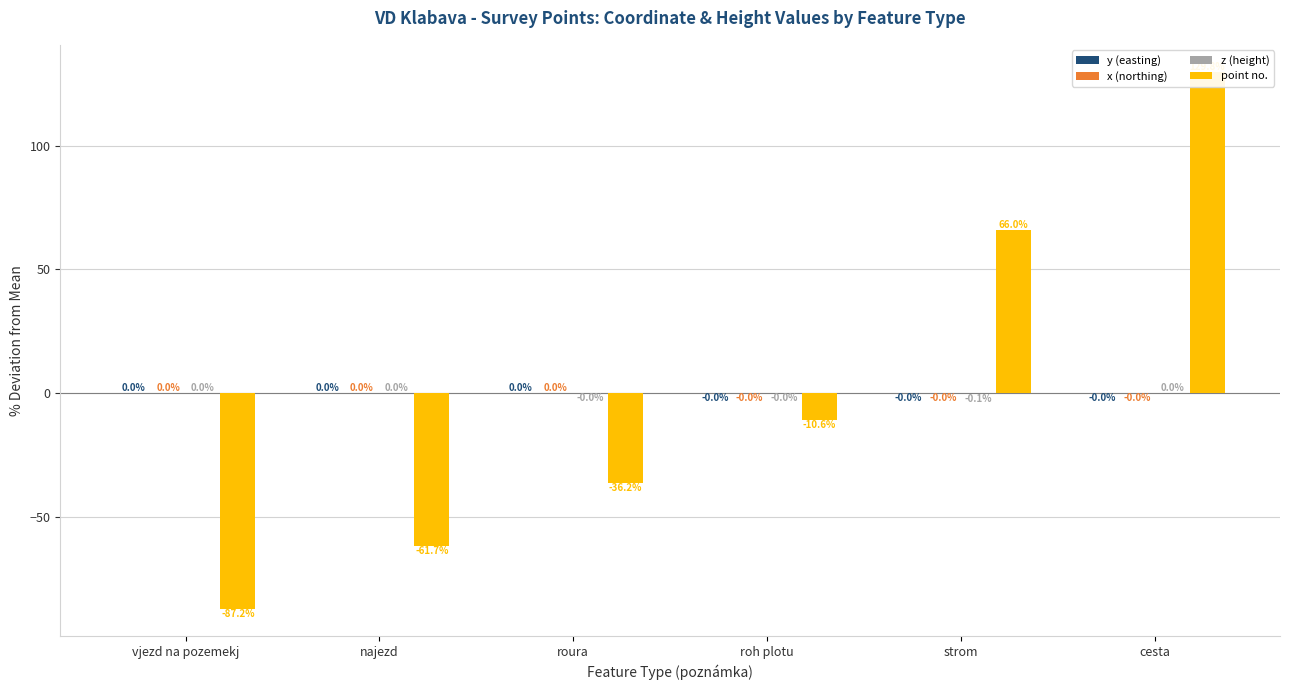

Does the chart contain stacked bars?

No